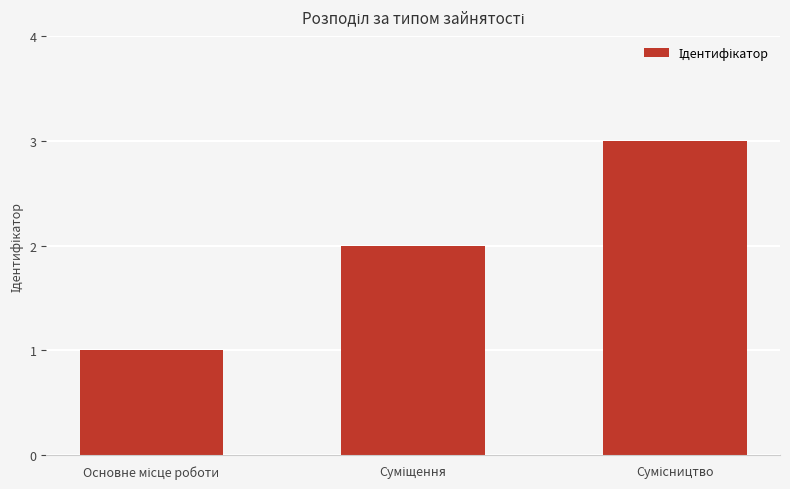

What is the sum of all values?

6